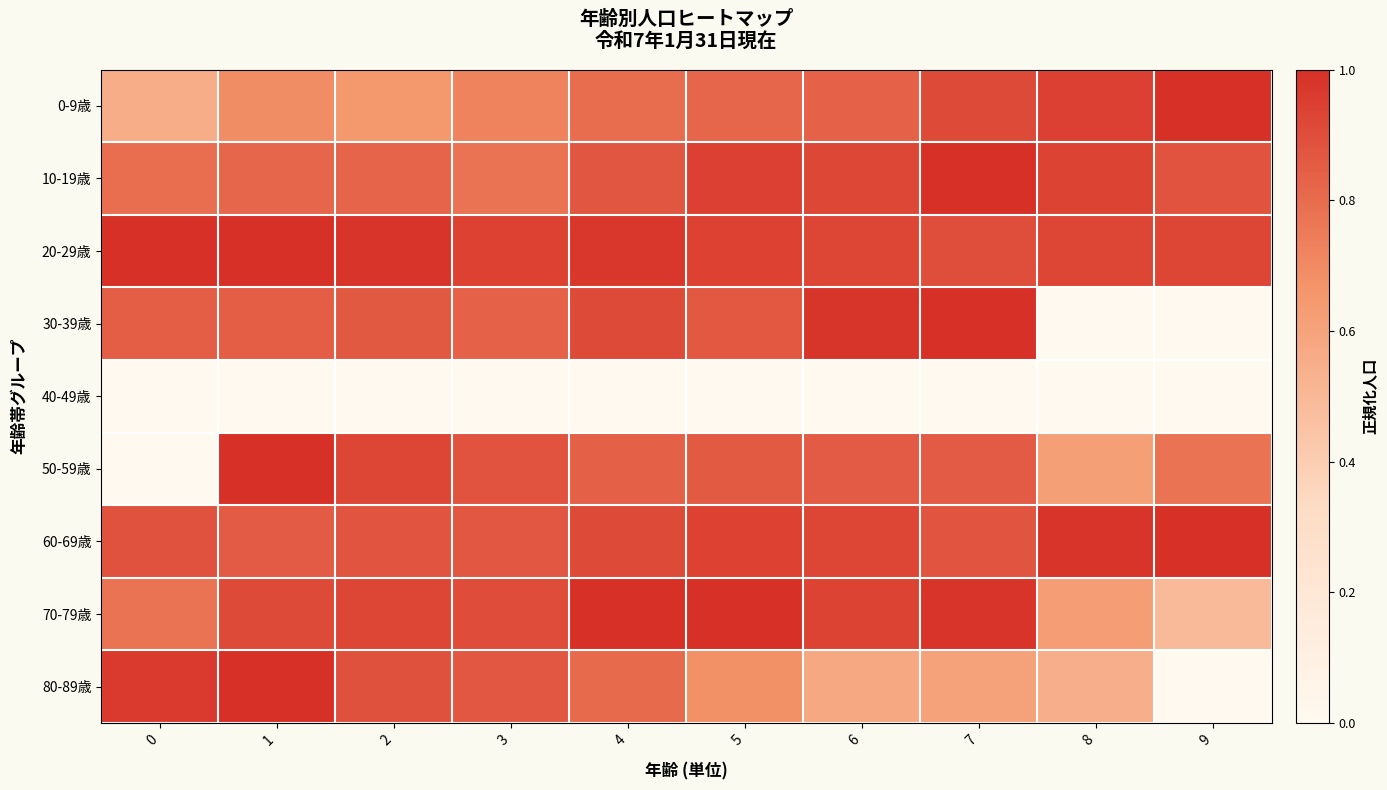

Reading left to right, extract all data points from this chart.

0-9歳: 0=0.6	1=0.7	2=0.7	3=0.7	4=0.8	5=0.8	6=0.8	7=0.9	8=0.9	9=1.0
10-19歳: 0=0.8	1=0.8	2=0.8	3=0.8	4=0.9	5=0.9	6=0.9	7=1.0	8=0.9	9=0.9
20-29歳: 0=1.0	1=1.0	2=1.0	3=0.9	4=1.0	5=0.9	6=0.9	7=0.9	8=0.9	9=0.9
30-39歳: 0=0.8	1=0.8	2=0.9	3=0.8	4=0.9	5=0.9	6=1.0	7=1.0	8=0.0	9=0.0
40-49歳: 0=0.0	1=0.0	2=0.0	3=0.0	4=0.0	5=0.0	6=0.0	7=0.0	8=0.0	9=0.0
50-59歳: 0=0.0	1=1.0	2=0.9	3=0.9	4=0.8	5=0.9	6=0.9	7=0.9	8=0.6	9=0.8
60-69歳: 0=0.9	1=0.9	2=0.9	3=0.9	4=0.9	5=0.9	6=0.9	7=0.9	8=1.0	9=1.0
70-79歳: 0=0.8	1=0.9	2=0.9	3=0.9	4=1.0	5=1.0	6=0.9	7=1.0	8=0.6	9=0.5
80-89歳: 0=1.0	1=1.0	2=0.9	3=0.9	4=0.8	5=0.7	6=0.6	7=0.6	8=0.5	9=0.0